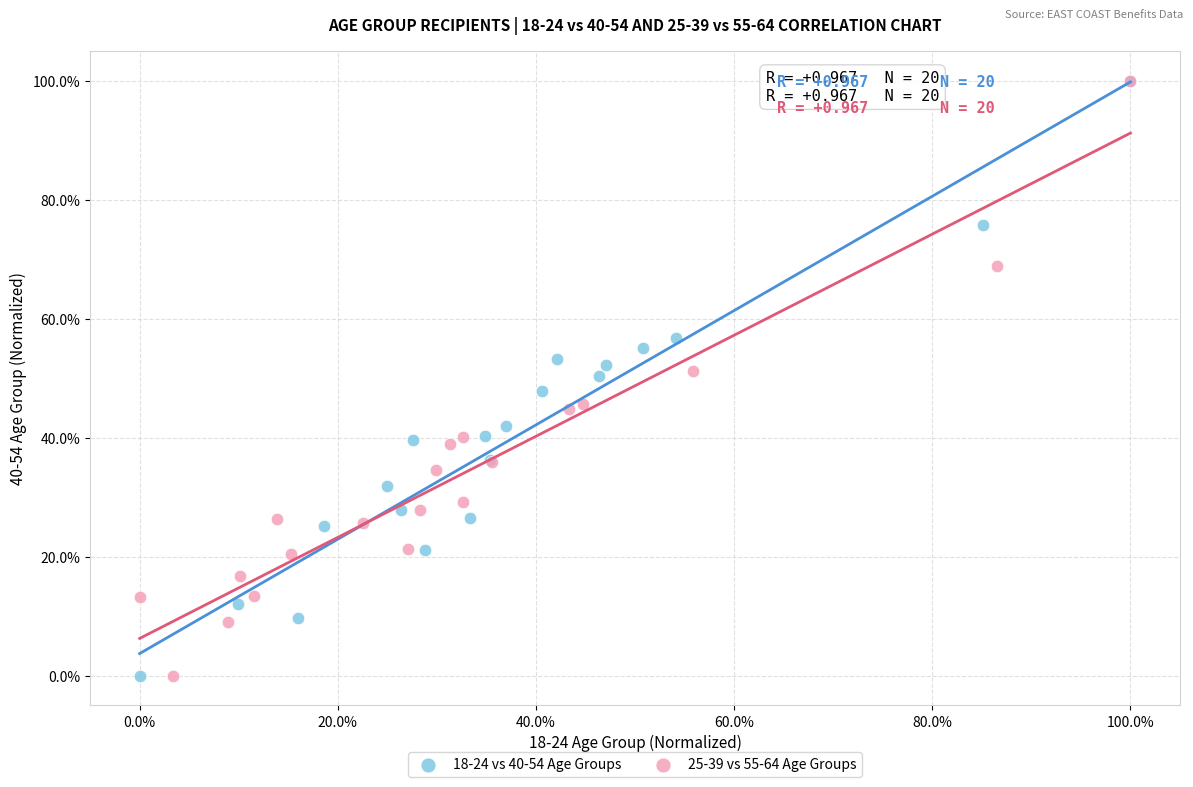

What are all the series names shown in the legend?

18-24 vs 40-54 Age Groups, 25-39 vs 55-64 Age Groups